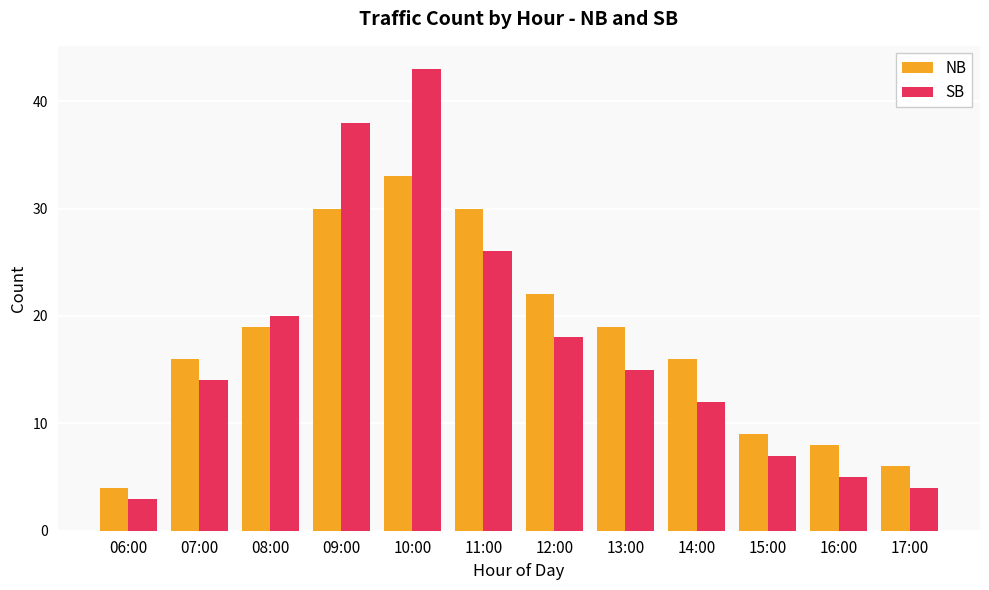

List the series in order of their peak value, highest first.

SB, NB